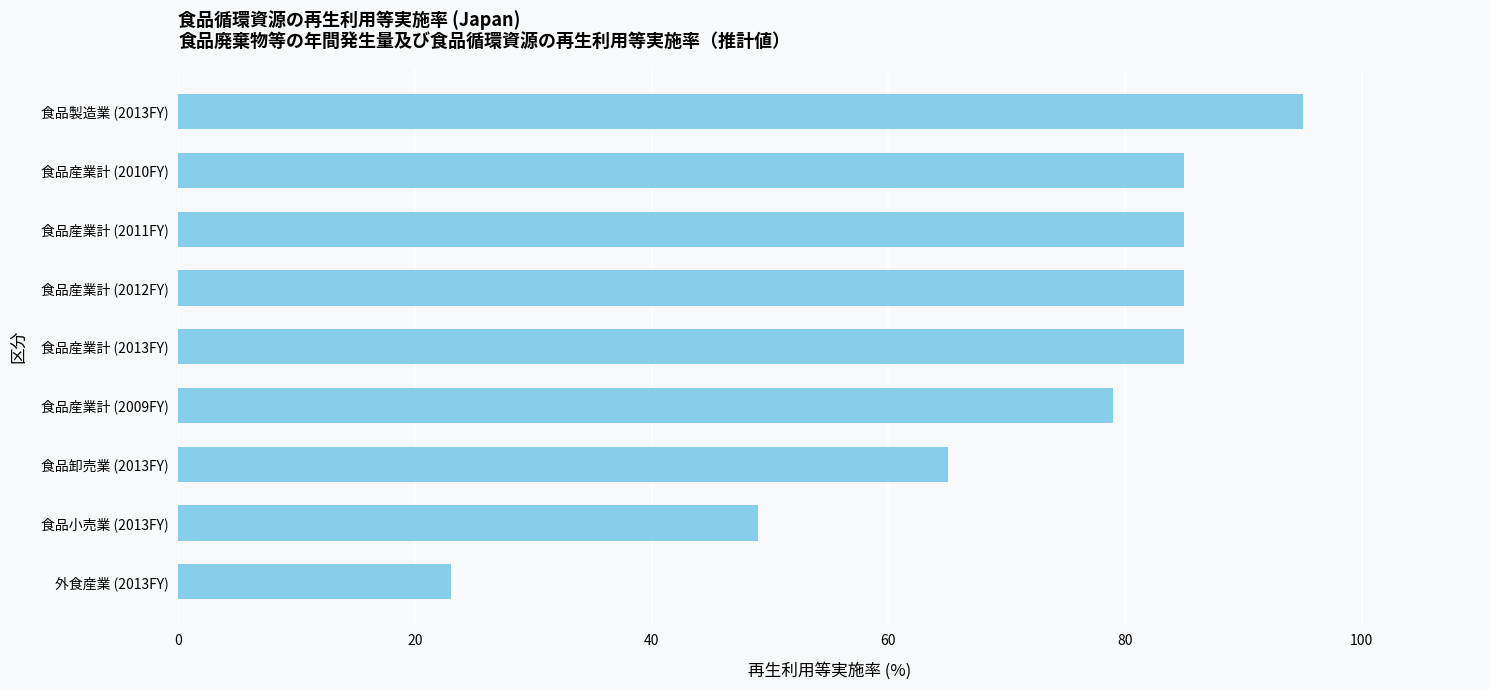

At which category does the chart reach its peak across all series?

食品製造業 (2013FY)